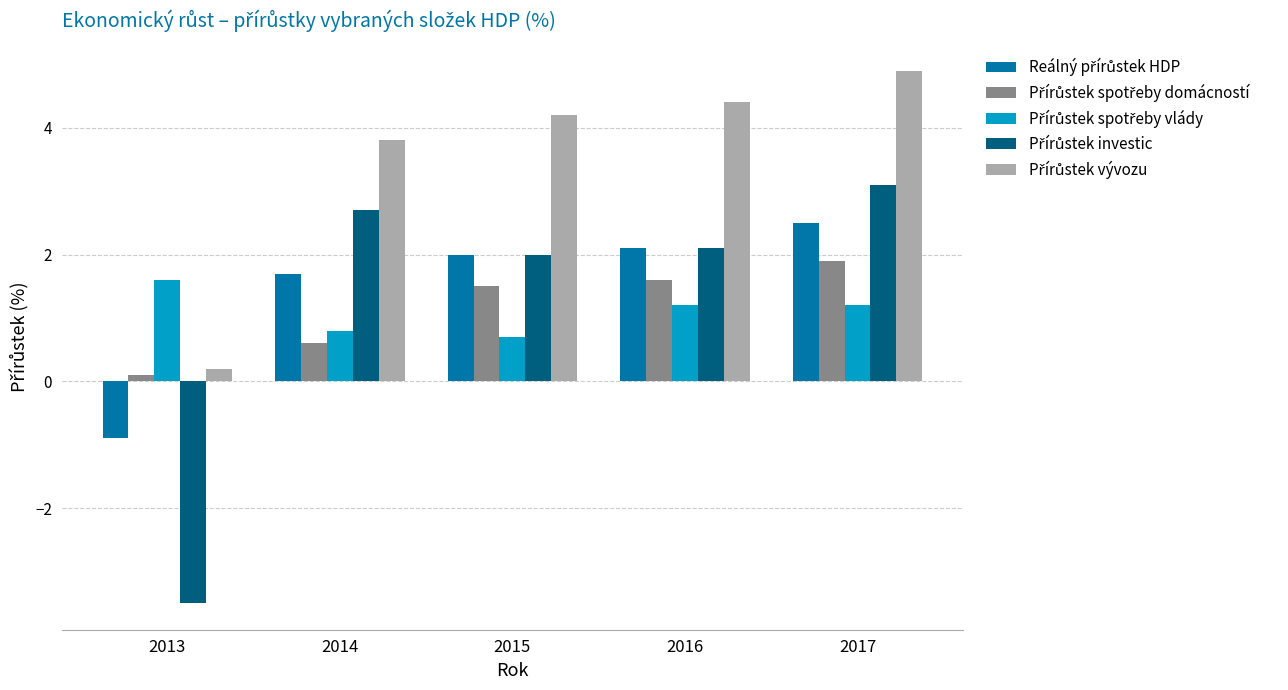

At which category is the sum across all series the highest?

2017